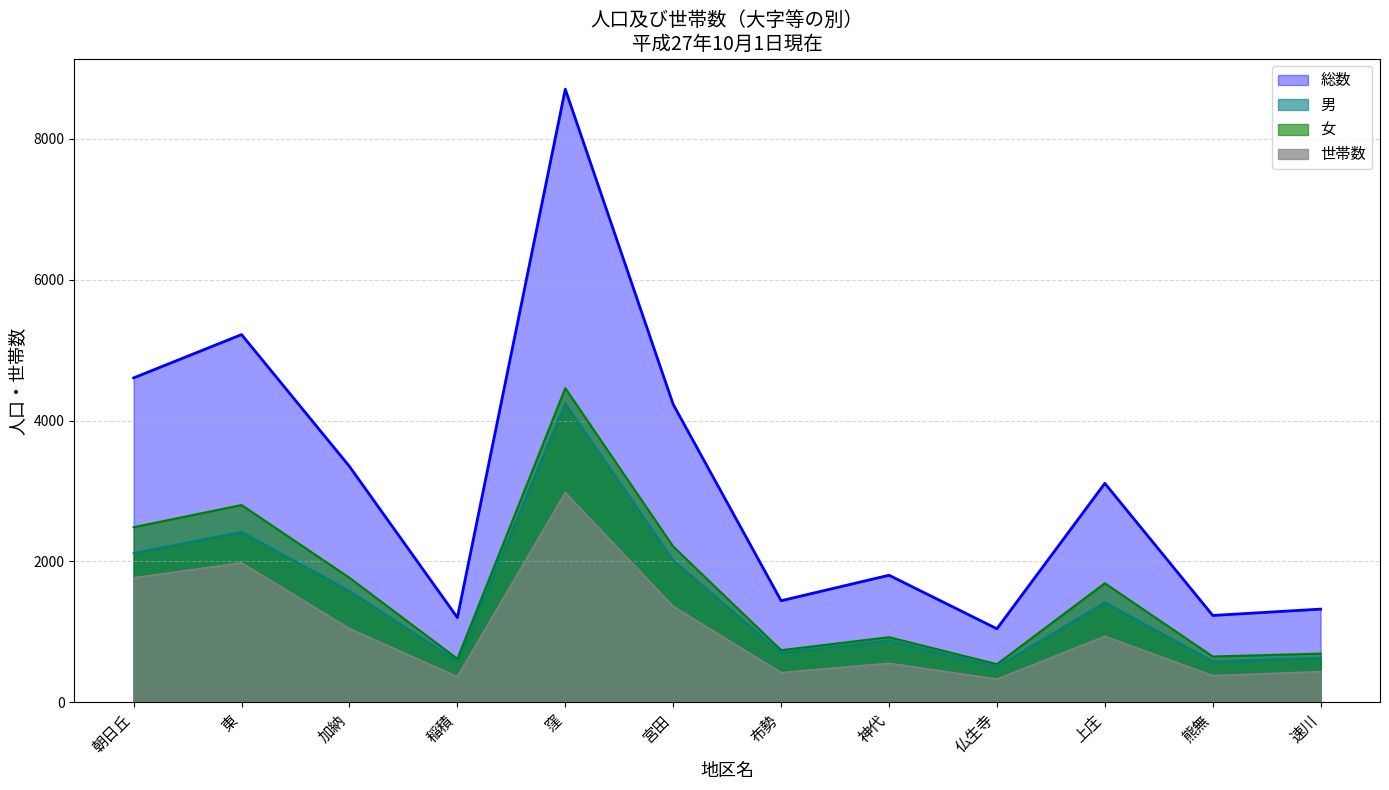

At which category is the sum across all series the highest?

窪